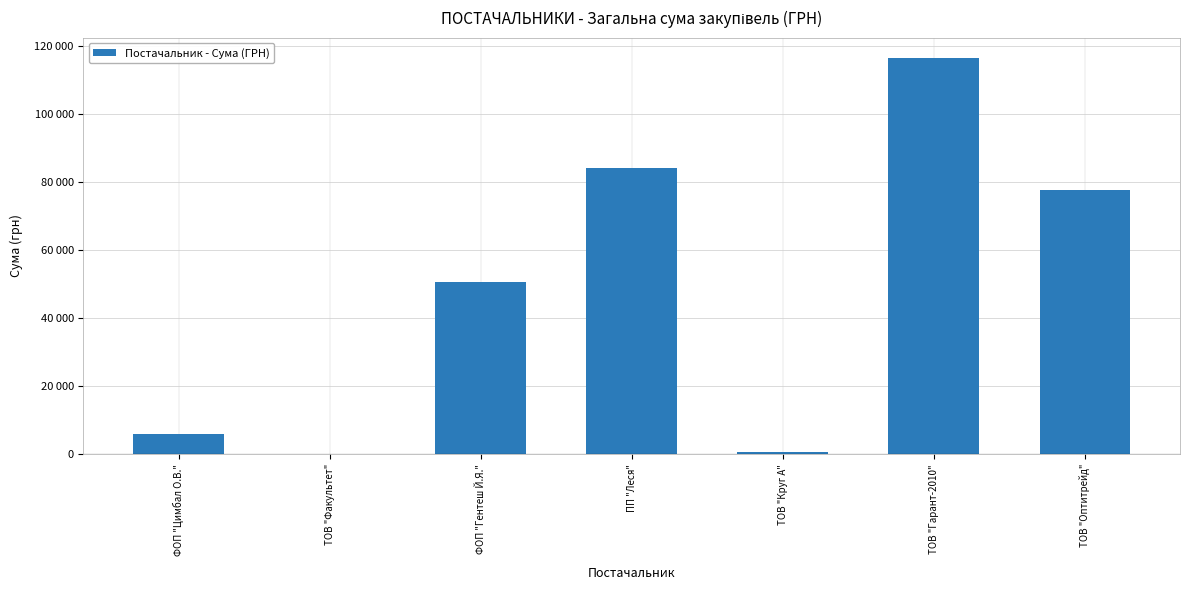

The value at ТОВ "Круг А" is 919.8. True or false?

False